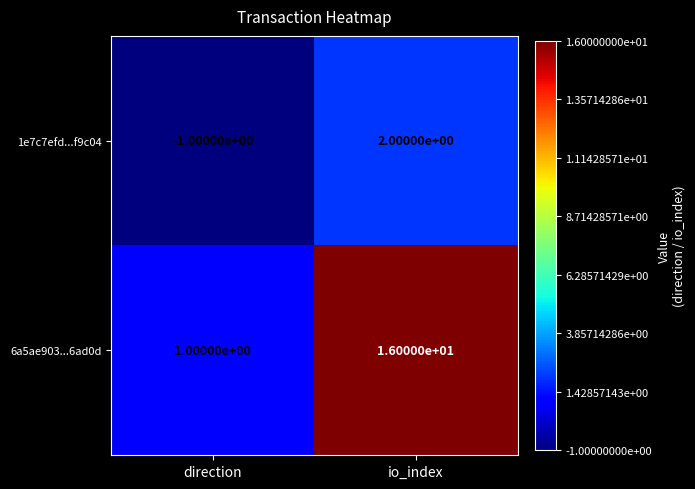

Rank the series at io_index from highest to lowest value.

6a5ae903...6ad0d, 1e7c7efd...f9c04